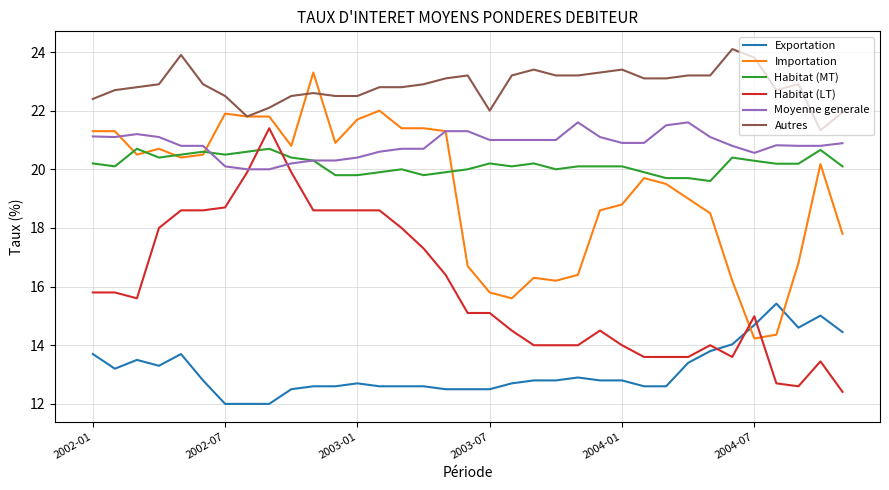

What is the smallest value displayed?

12.0